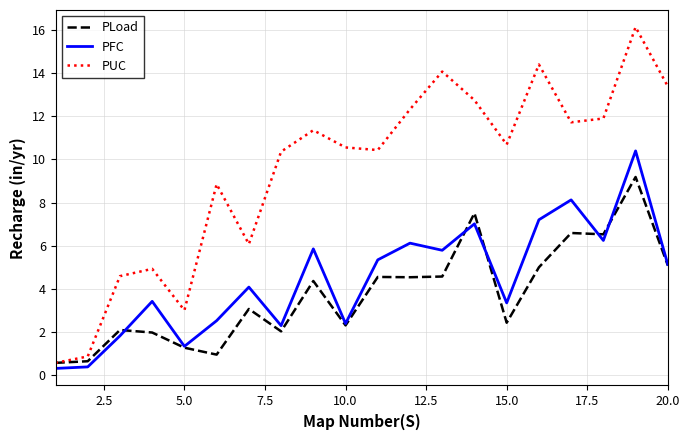

How many lines are shown in the chart?

3